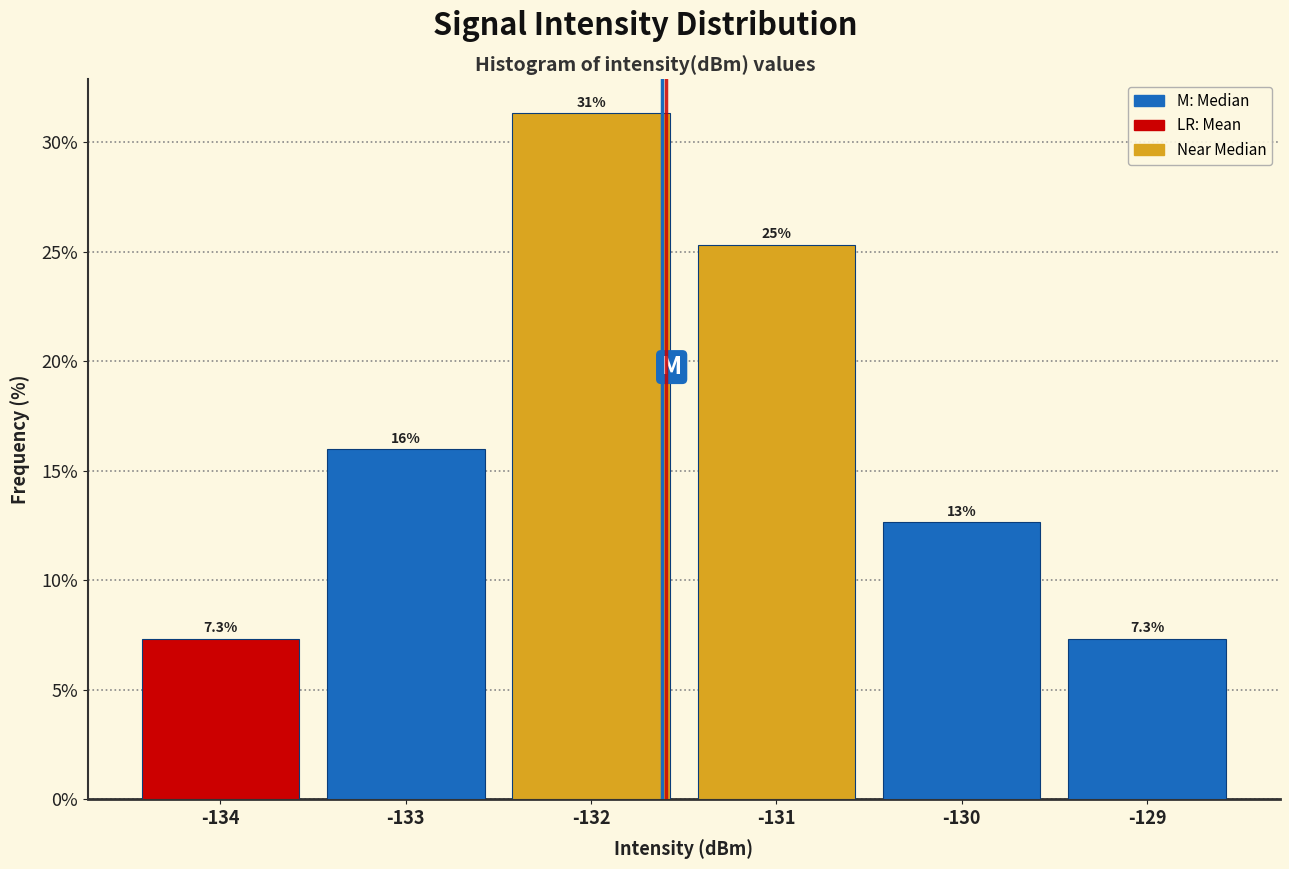

Reading left to right, what are all the values shown in this chart?

7.3	16.0	31.3	25.3	12.7	7.3